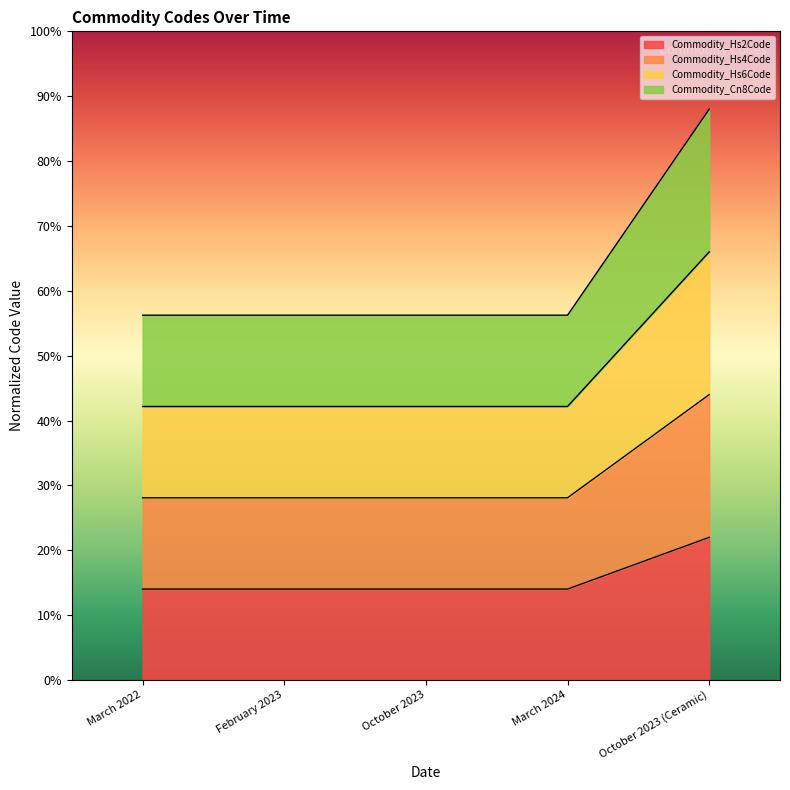

Which has a higher value, March 2024 or February 2023?

March 2024